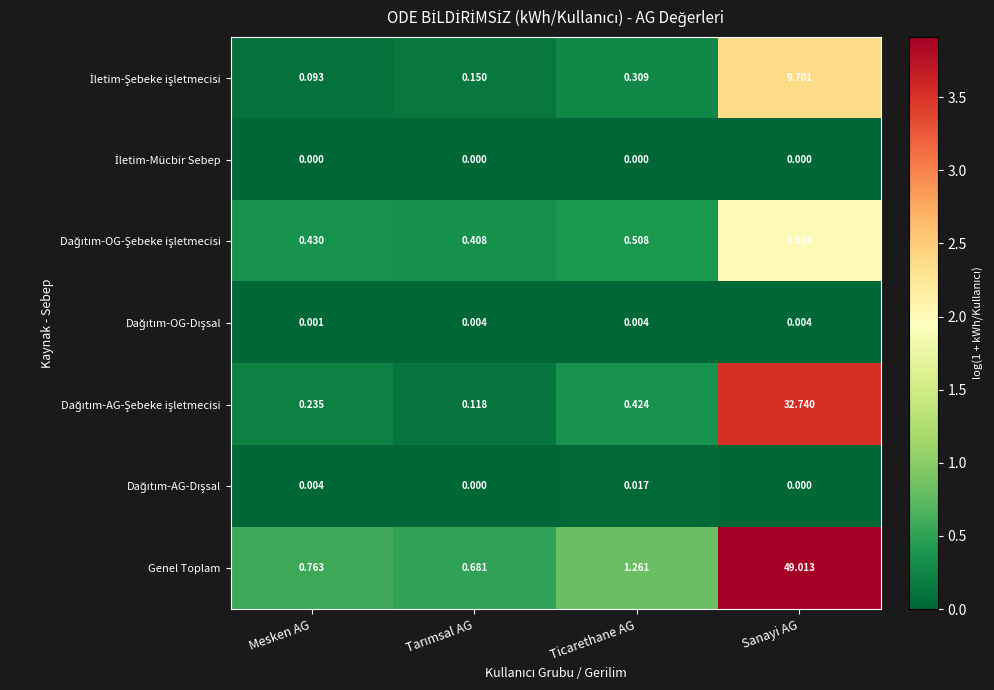

Which series has the widest spread of values?

Genel Toplam